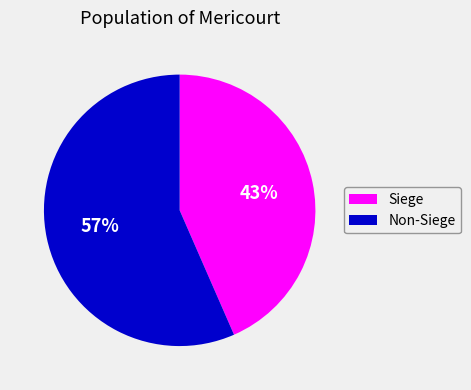

Does any single category account for the majority?

Yes